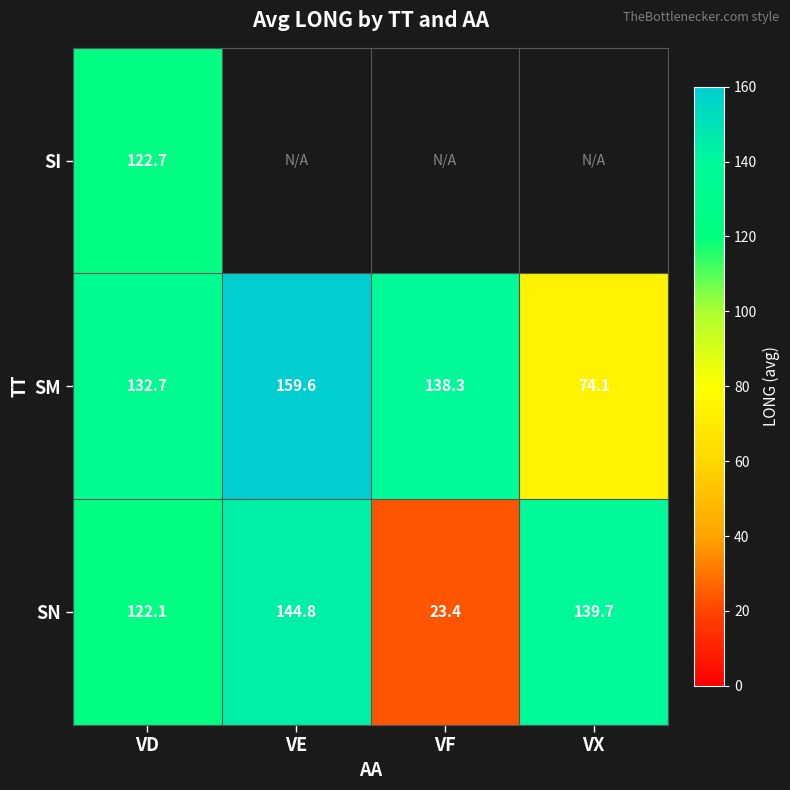

Which has a higher value, VD or VF?

VF